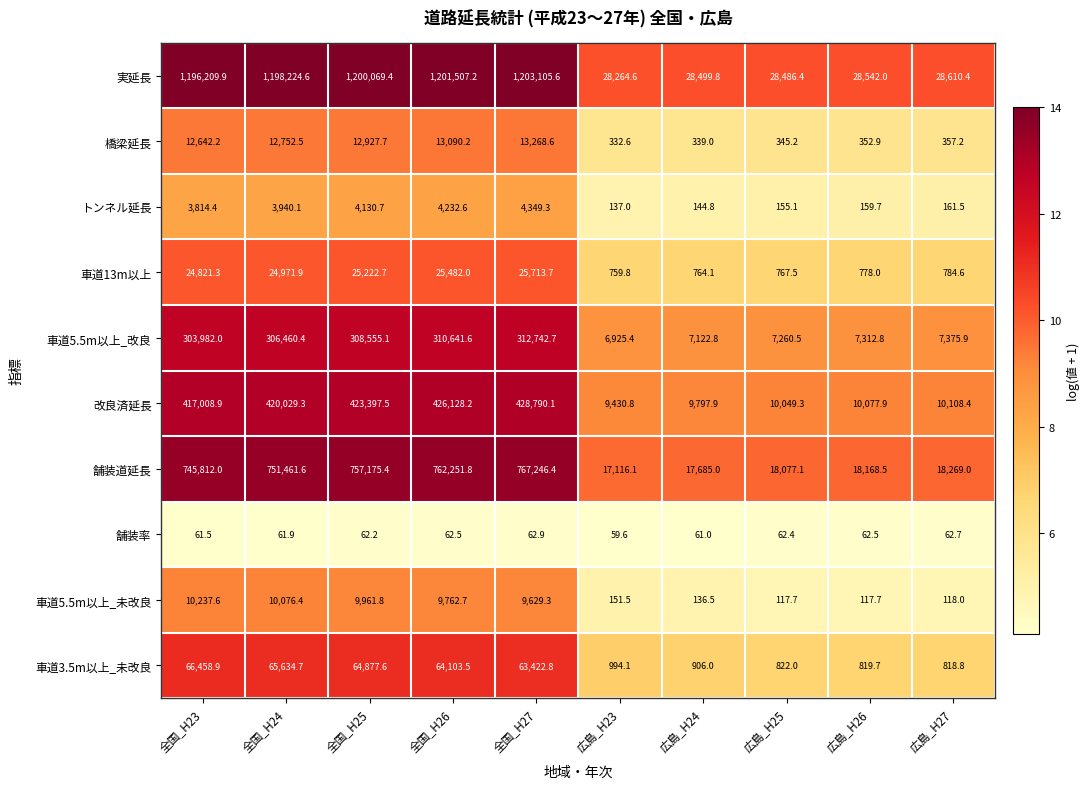

Rank the categories by 橋梁延長 value from highest to lowest.

全国_H27, 全国_H26, 全国_H25, 全国_H24, 全国_H23, 広島_H27, 広島_H26, 広島_H25, 広島_H24, 広島_H23